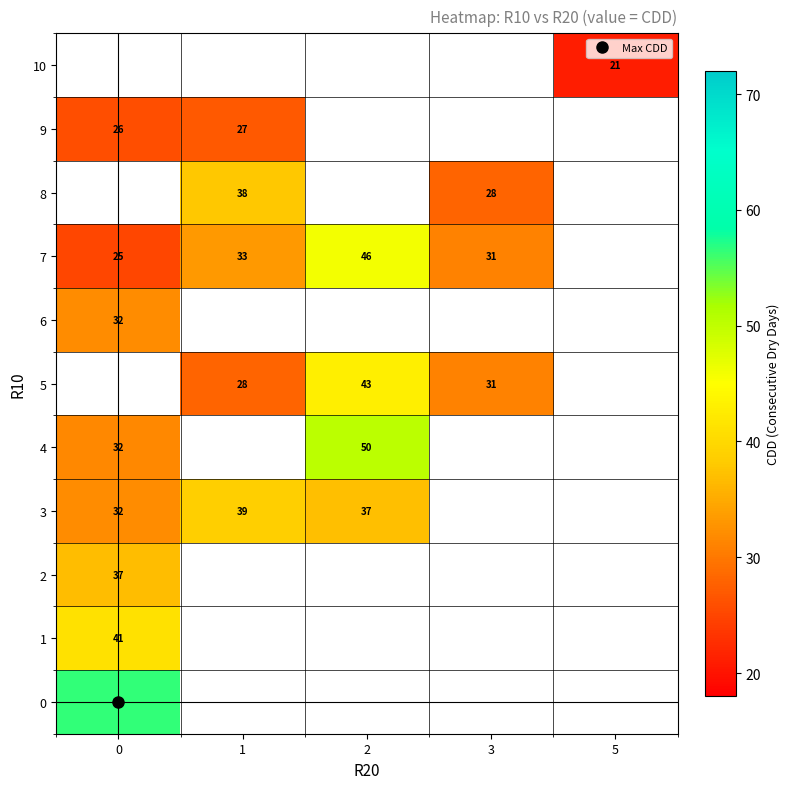

List the labels in order of row_0 value, smallest first.

0, 1, 2, 3, 5